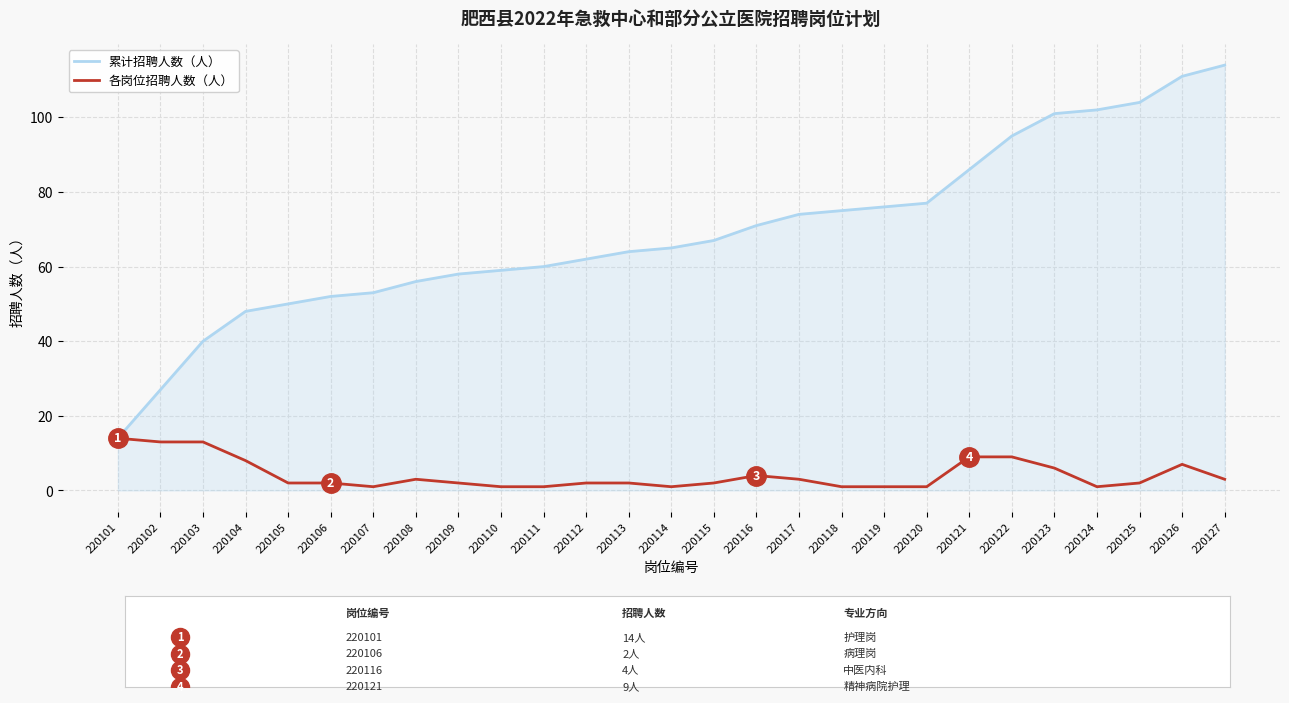

How many lines are shown in the chart?

2